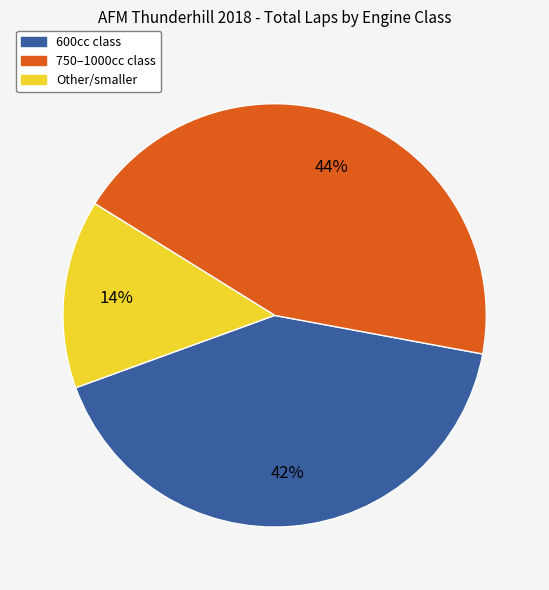

How many slices are in this pie chart?

3